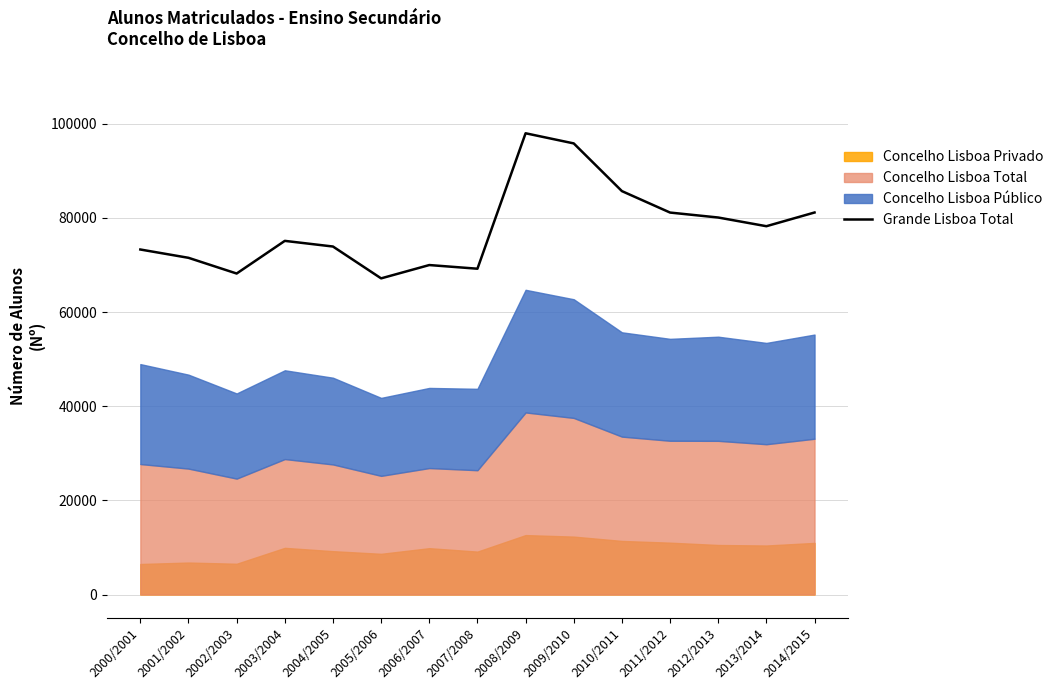

Which label corresponds to the smallest value in the chart?

2005/2006